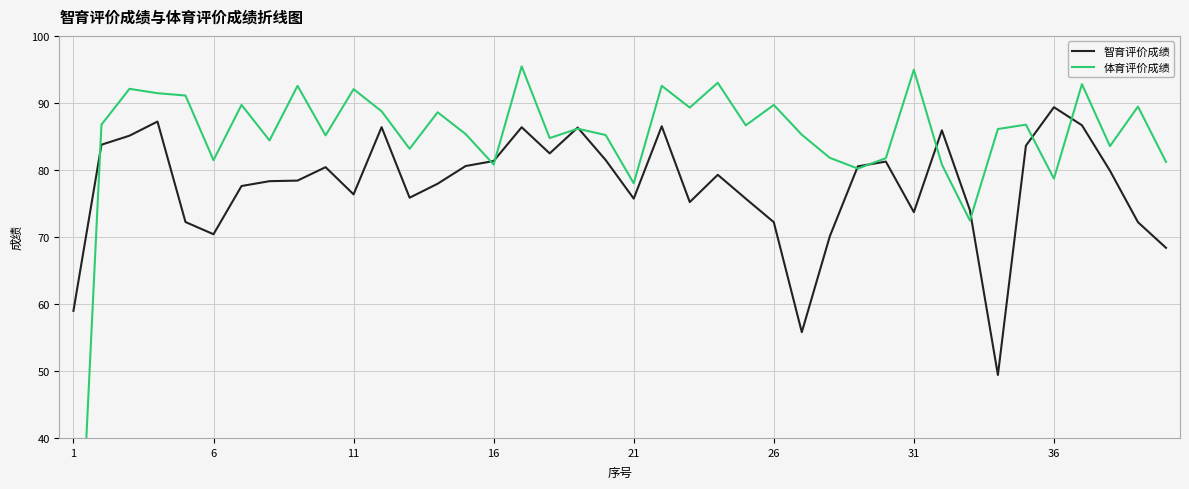

What is the lowest value of the 智育评价成绩 series?

49.4